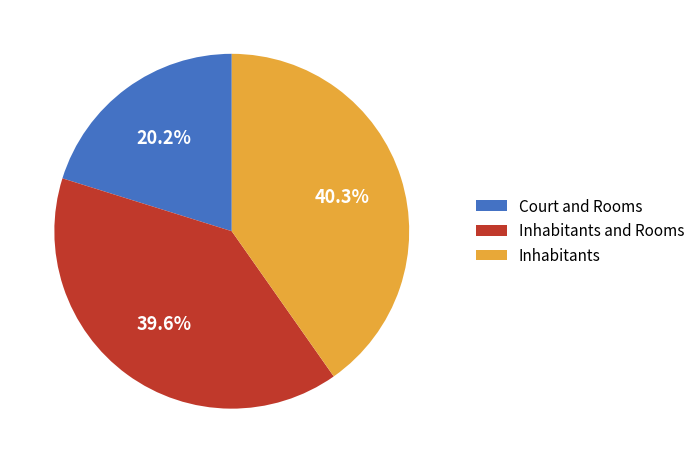

Is there a majority slice in this chart?

No